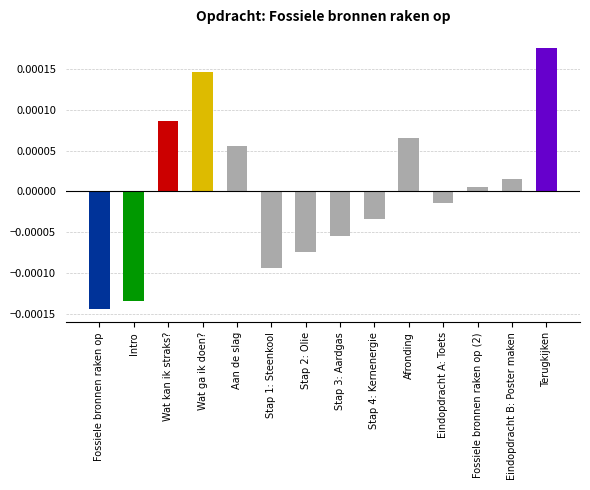

Where does the data first go above 0?

Wat kan ik straks?